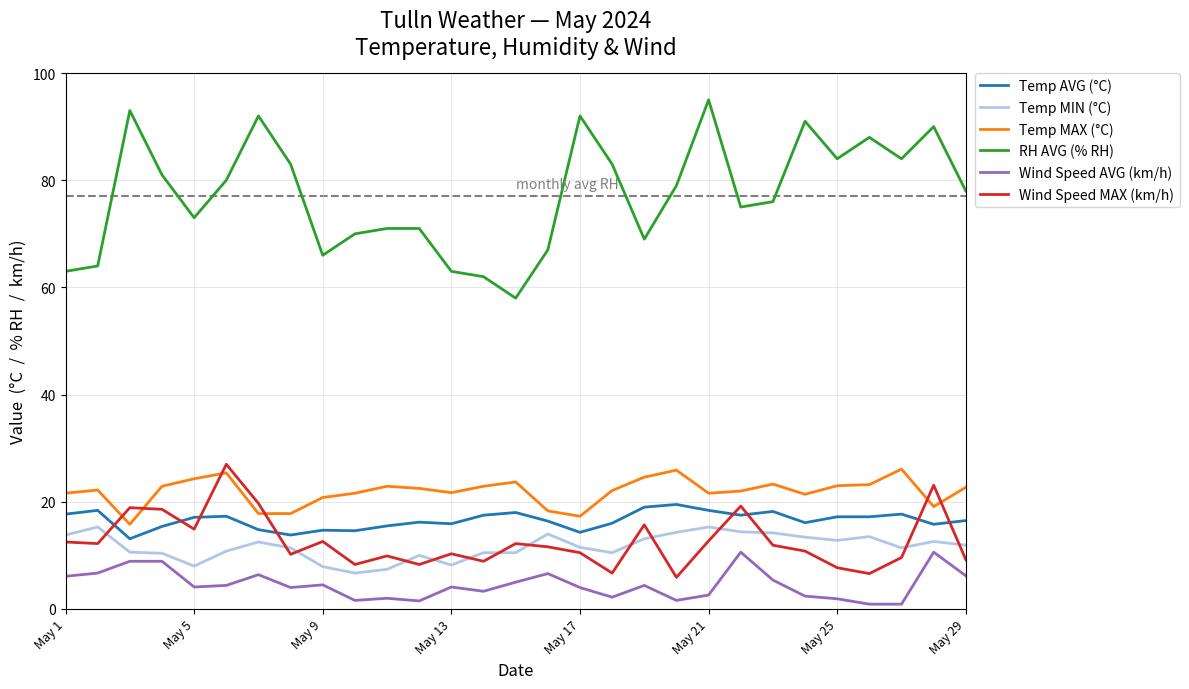

What is the difference between the maximum and minimum values in the Temp MAX (°C) series?

10.3